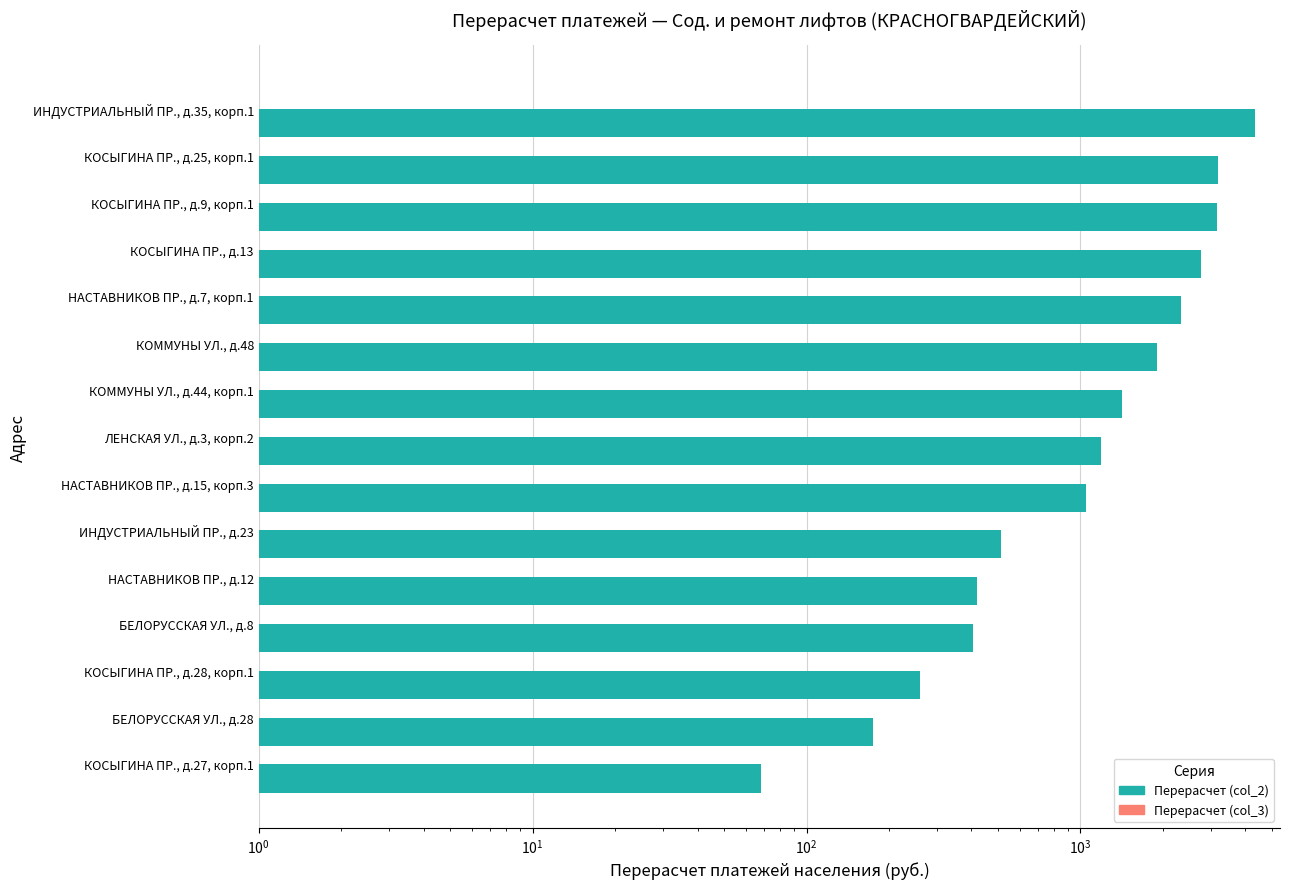

What is the highest value of the Перерасчет (col_2) series?

4350.6